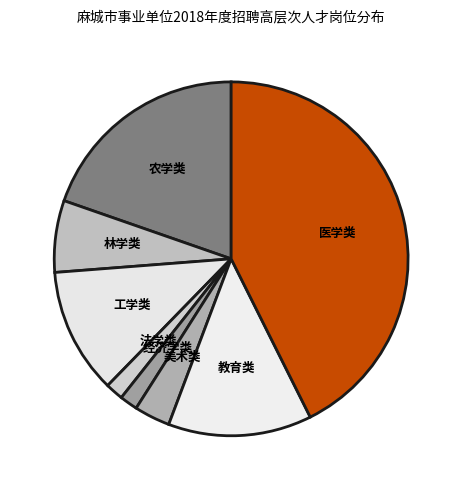

Do 农学类 and 工学类 together represent more than half of the pie?

No